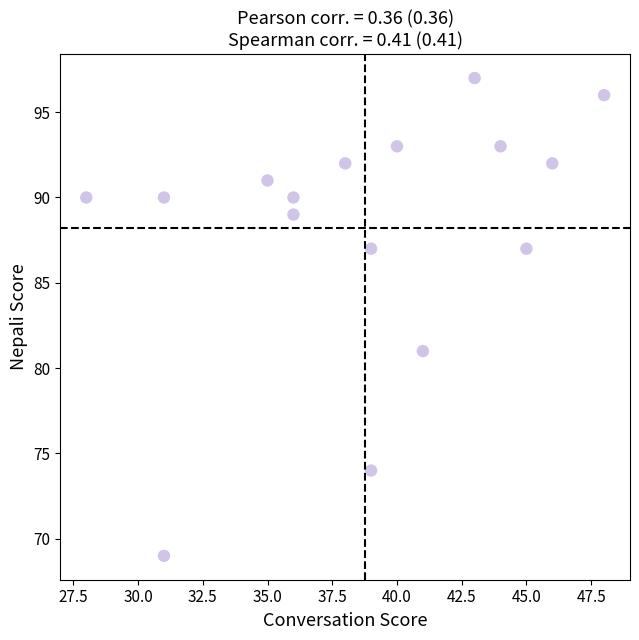

What is the range of X values (max minus min)?

20